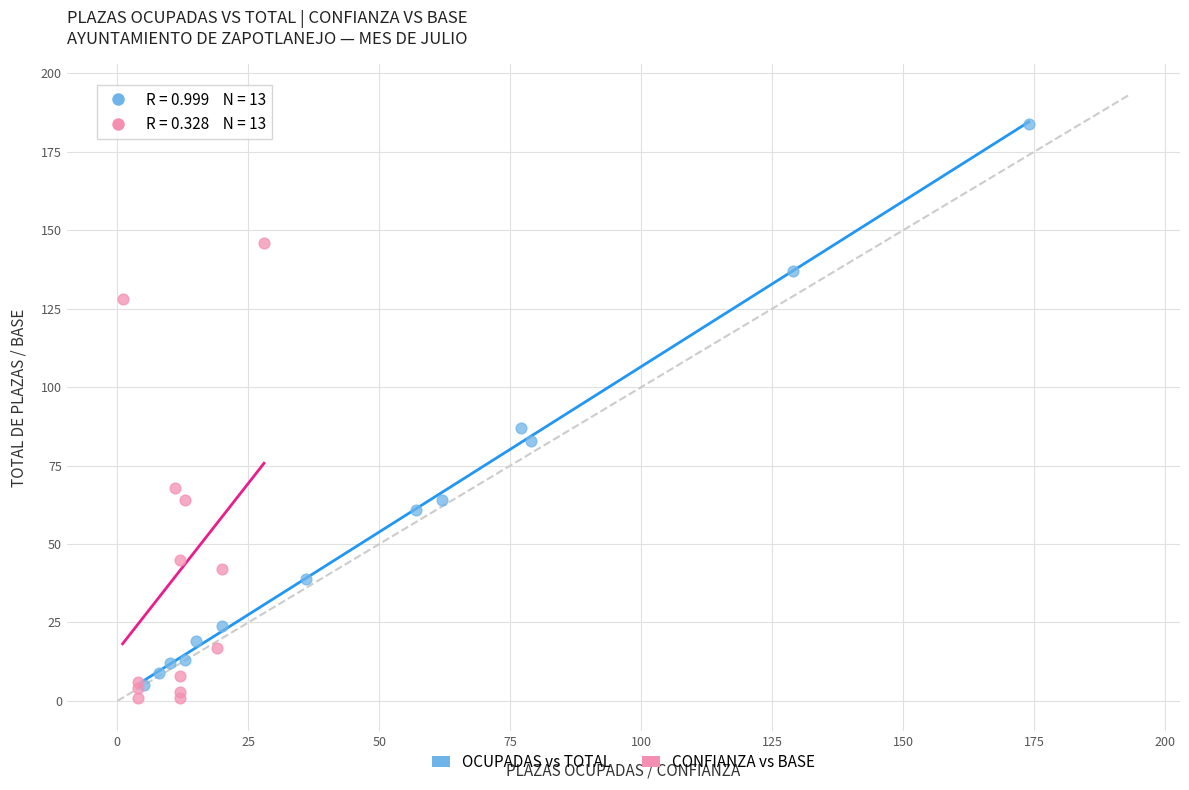

Which series has the largest Y range (max minus min)?

OCUPADAS vs TOTAL